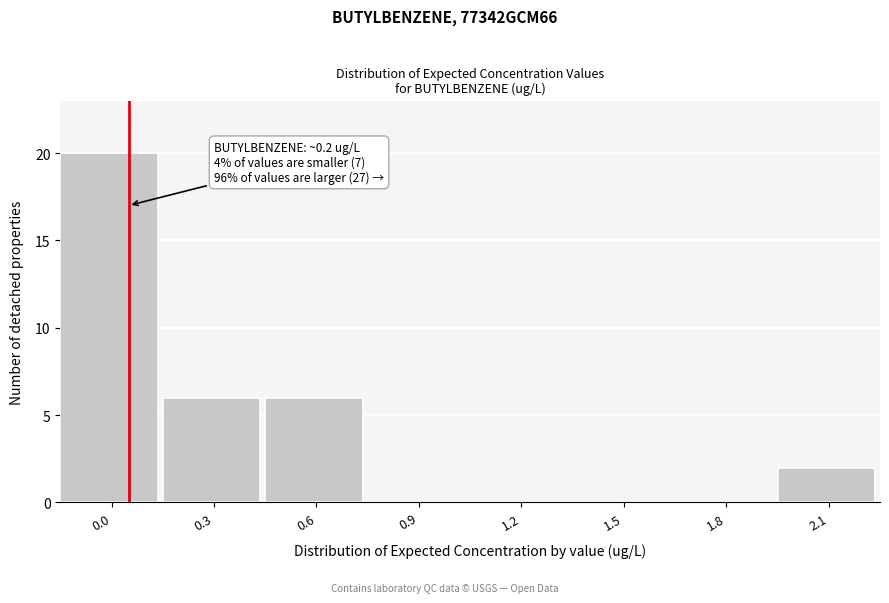

Reading right to left, list all the values displayed in this chart.

2.1=2	1.8=0	1.5=0	1.2=0	0.9=0	0.6=6	0.3=6	0.0=20